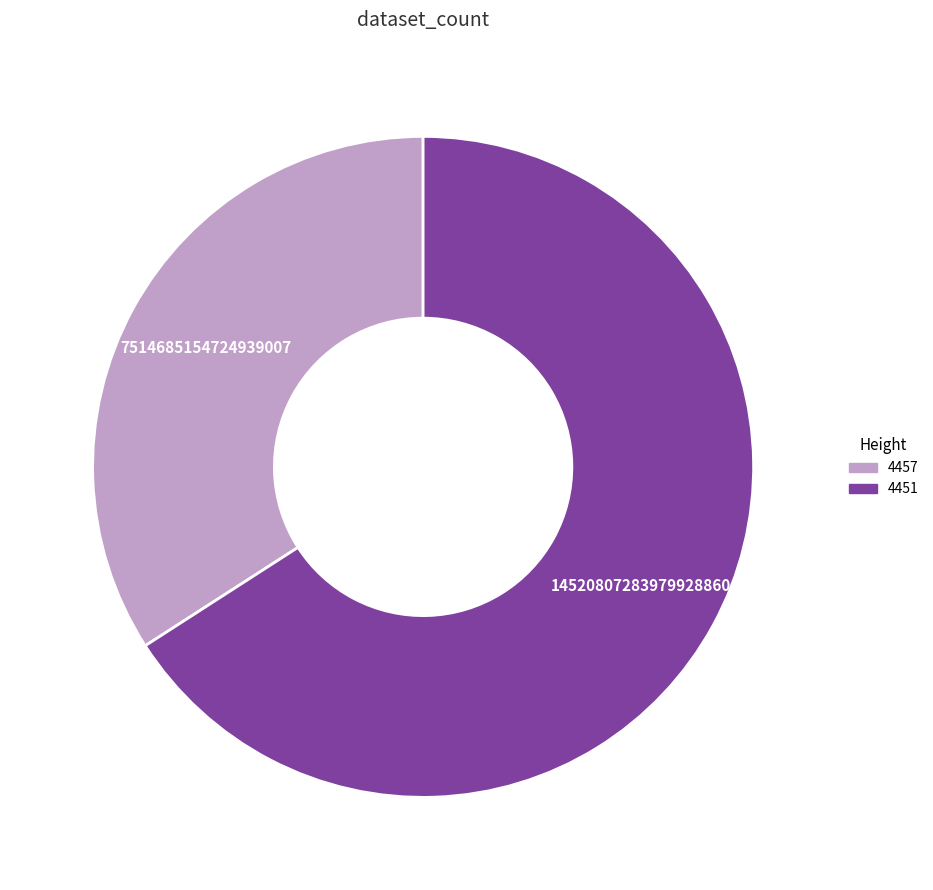

Do 4457 and 4451 together represent more than half of the pie?

Yes